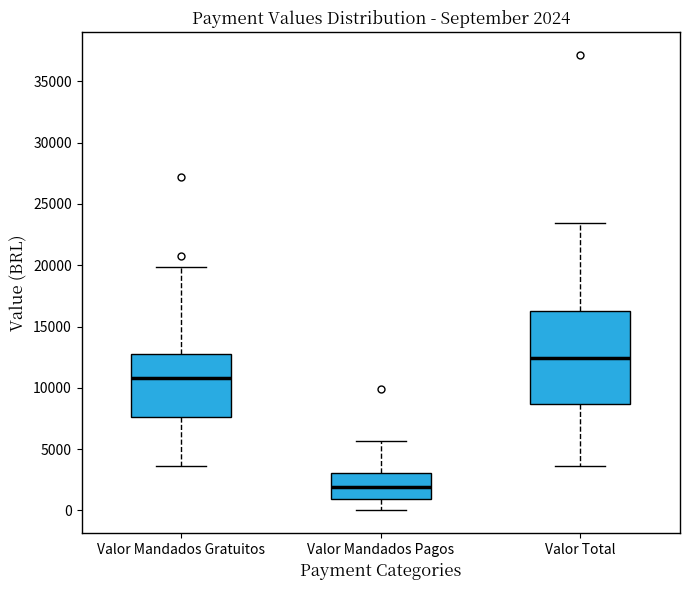

Which box's median line is the highest?

Valor Total